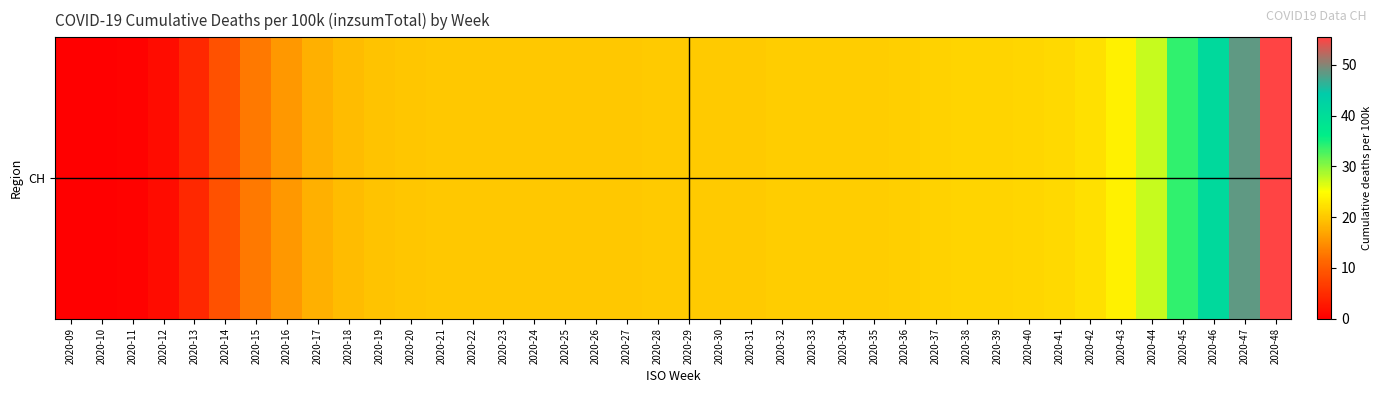

Rank the categories by value from highest to lowest.

2020-48, 2020-47, 2020-46, 2020-45, 2020-44, 2020-43, 2020-42, 2020-41, 2020-40, 2020-39, 2020-38, 2020-37, 2020-36, 2020-35, 2020-34, 2020-33, 2020-32, 2020-31, 2020-30, 2020-29, 2020-28, 2020-27, 2020-26, 2020-25, 2020-24, 2020-23, 2020-22, 2020-21, 2020-20, 2020-19, 2020-18, 2020-17, 2020-16, 2020-15, 2020-14, 2020-13, 2020-12, 2020-11, 2020-10, 2020-09